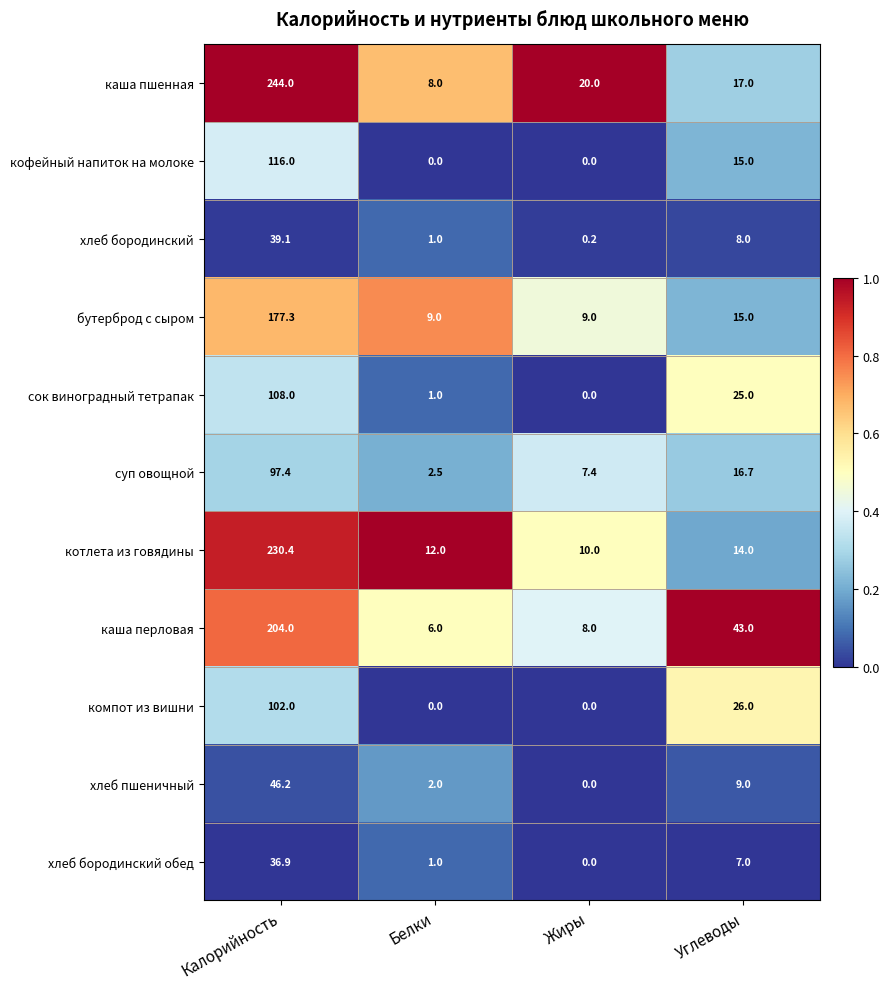

How many data points in хлеб бородинский обед are less than 7?

2